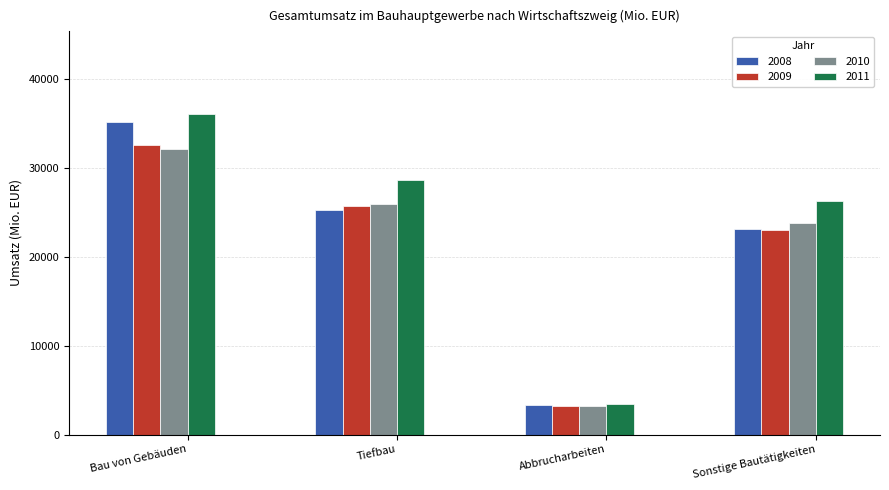

What is the label of the 1st bar from the left?

Bau von Gebäuden